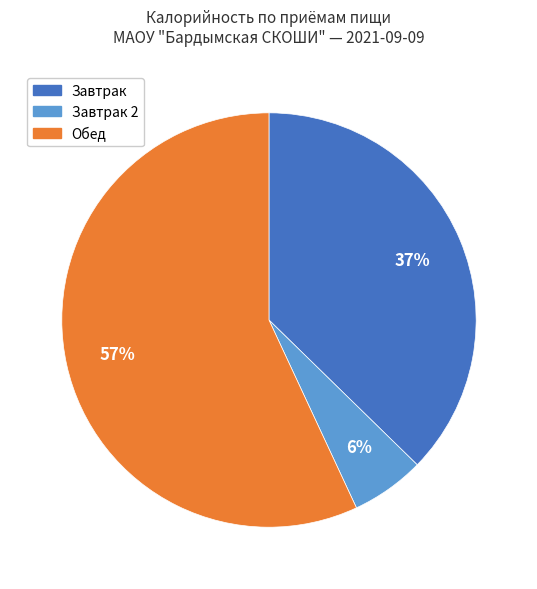

How many slices are in this pie chart?

3